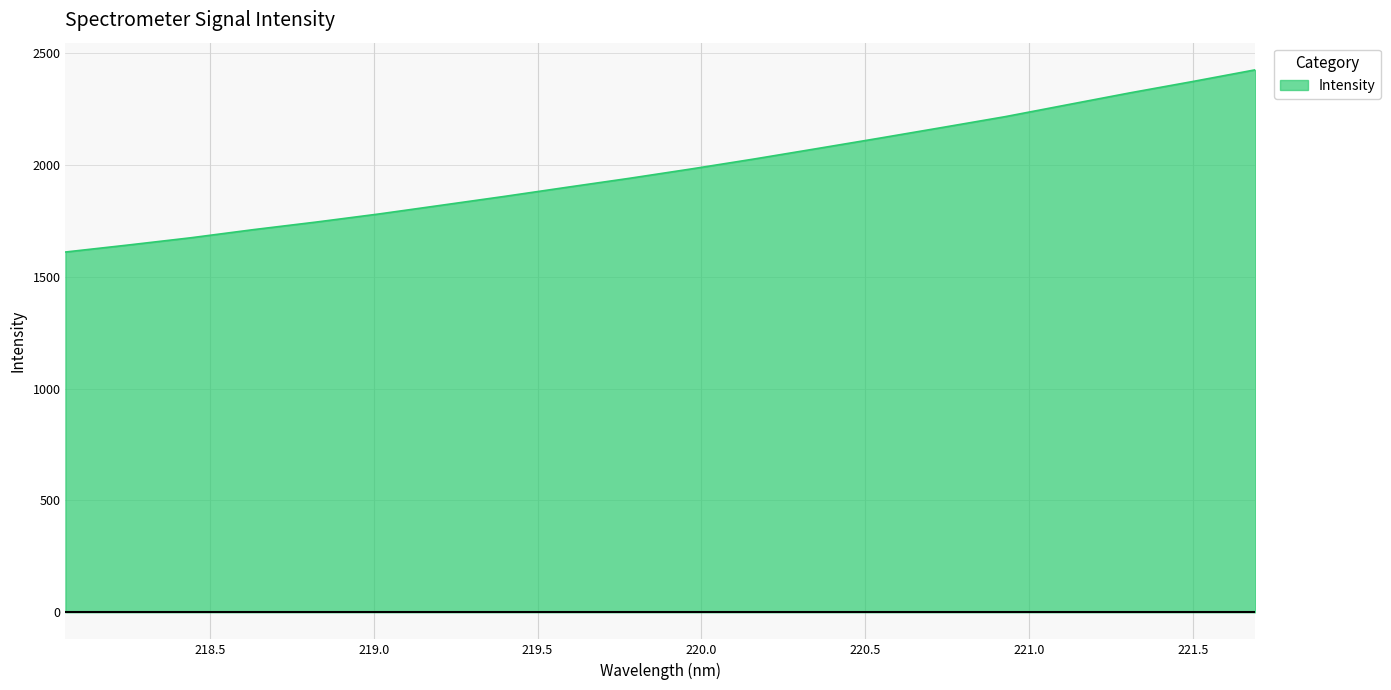

What is the maximum value shown in the chart?

2426.8